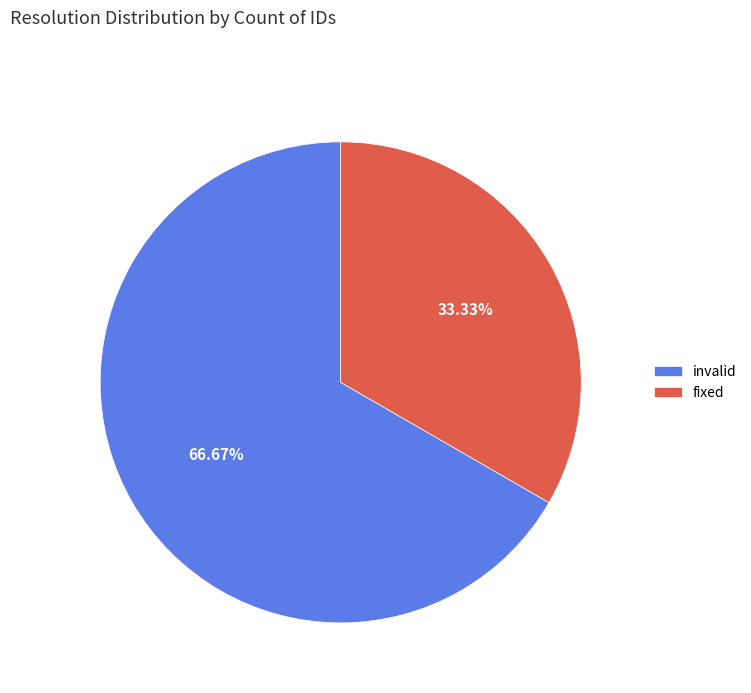

How many segments does this pie chart have?

2